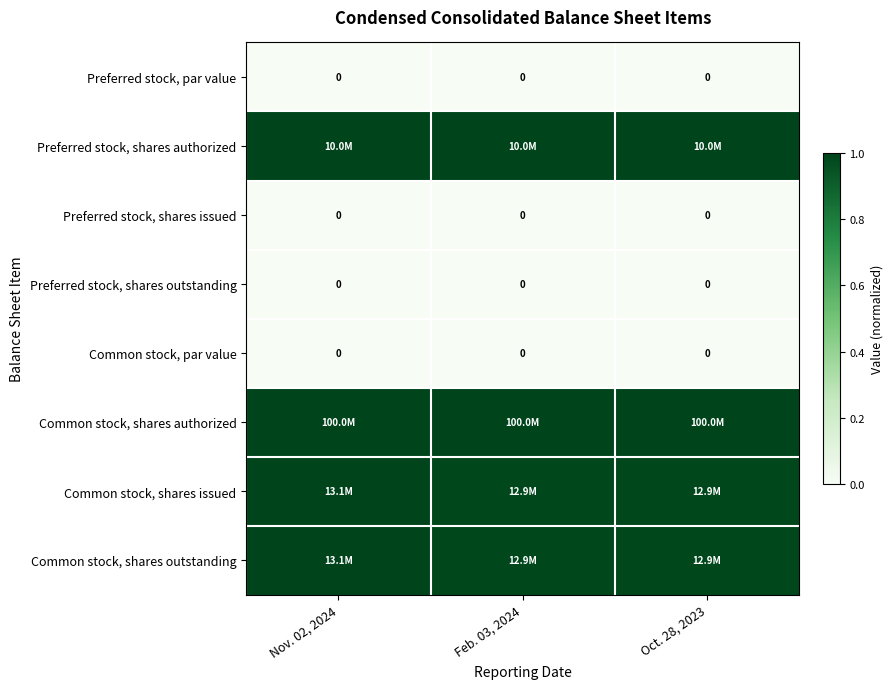

True or false: Common stock, shares outstanding has a value of 1.6 at Nov. 02, 2024.

False